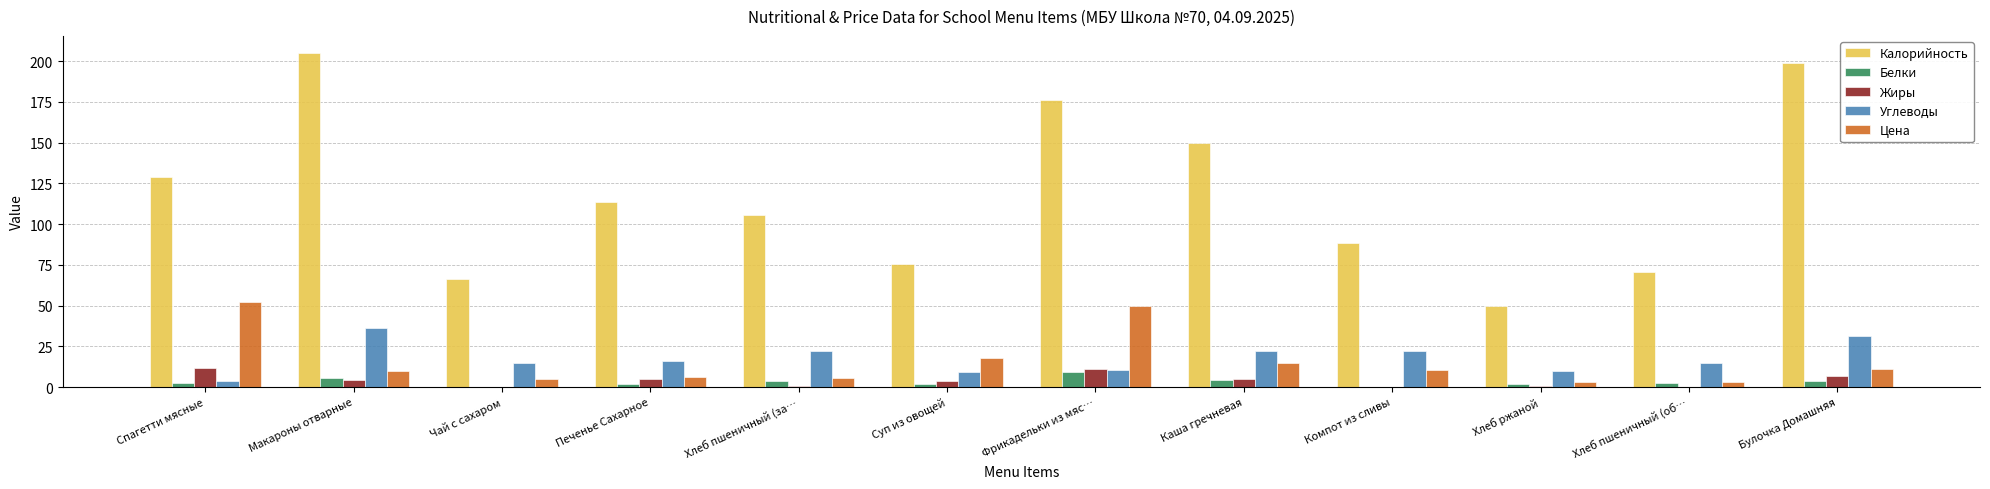

Is the value of Цена at Хлеб ржаной greater than the value of Углеводы at Печенье Сахарное?

No